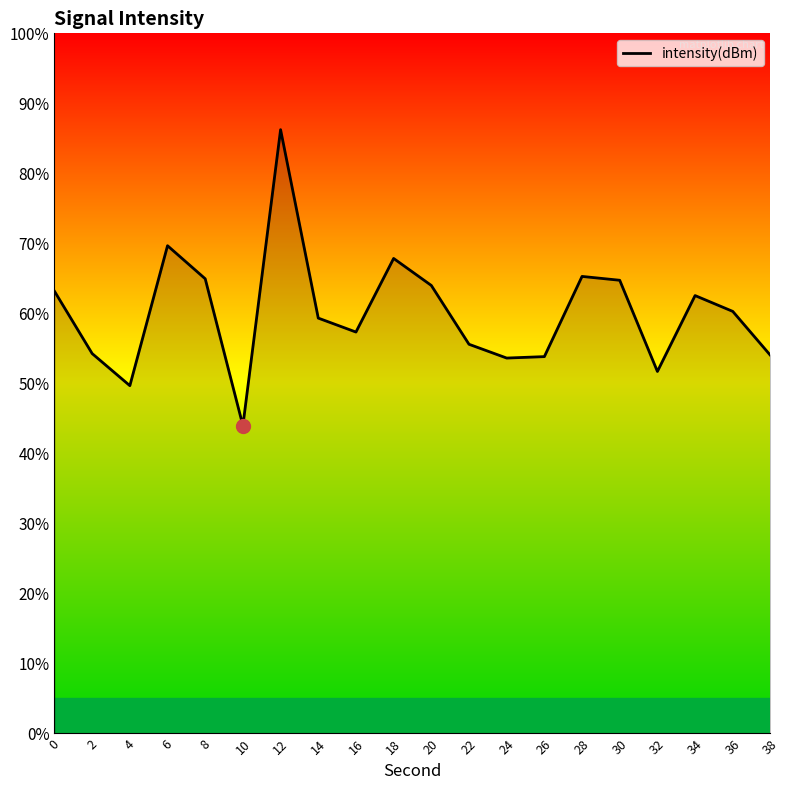

The value at 30 is 45.1. True or false?

False